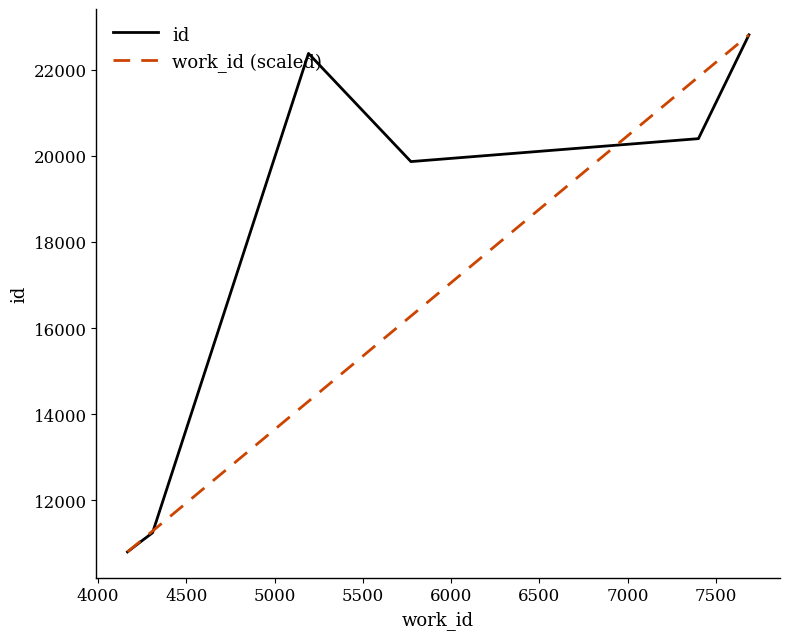

What are all the series names shown in the legend?

id, work_id (scaled)